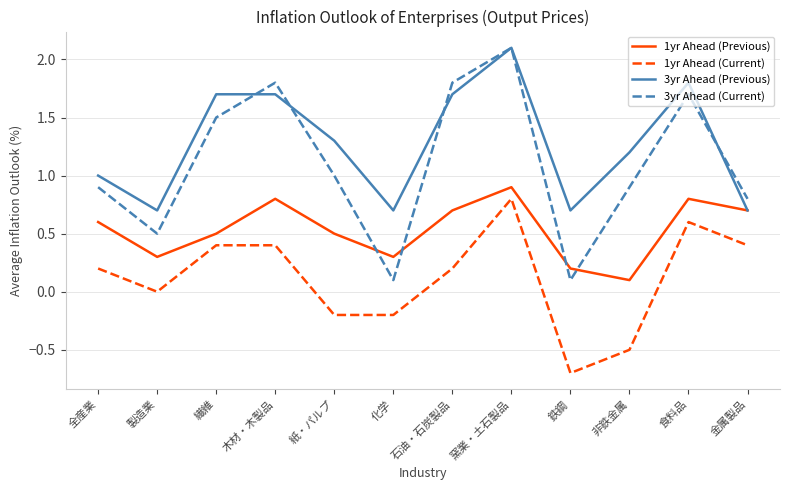

The value of 3yr Ahead (Current) at 鉄鋼 is 0.1. True or false?

False